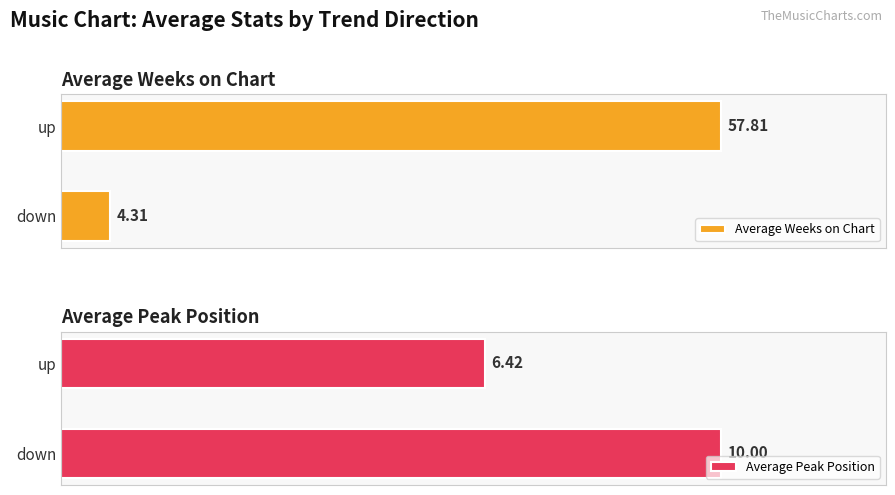

How many distinct data groups are displayed?

2